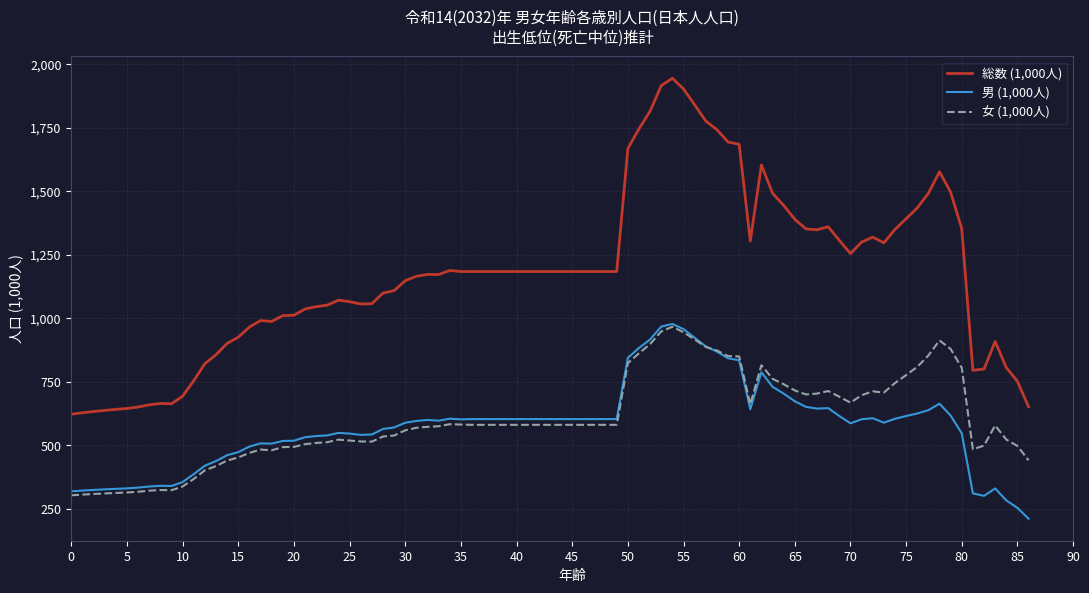

Which series has the largest range (max minus min)?

総数 (1,000人)